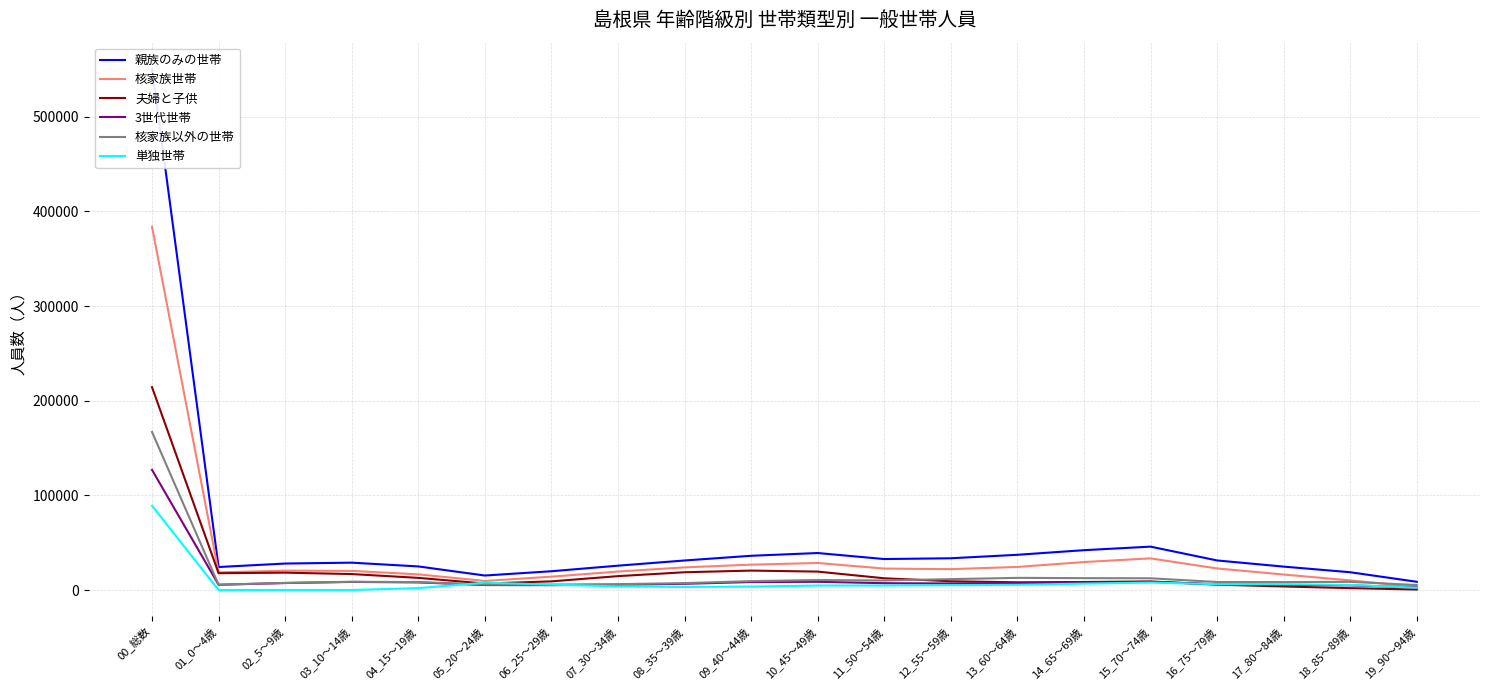

What is the spread (max minus min) of values at 03_10～14歳?

28894